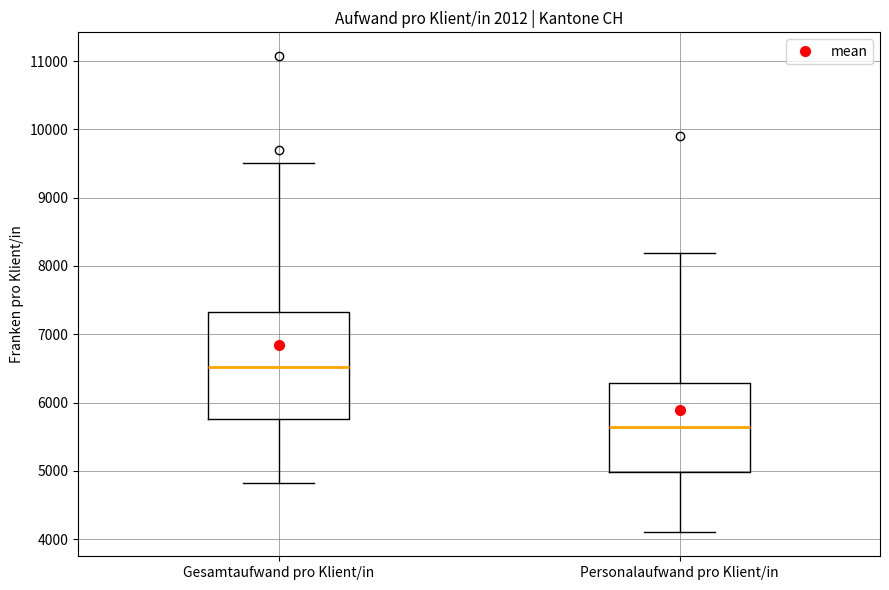

Which box is the tallest, from its lower edge to its upper edge?

Gesamtaufwand pro Klient/in